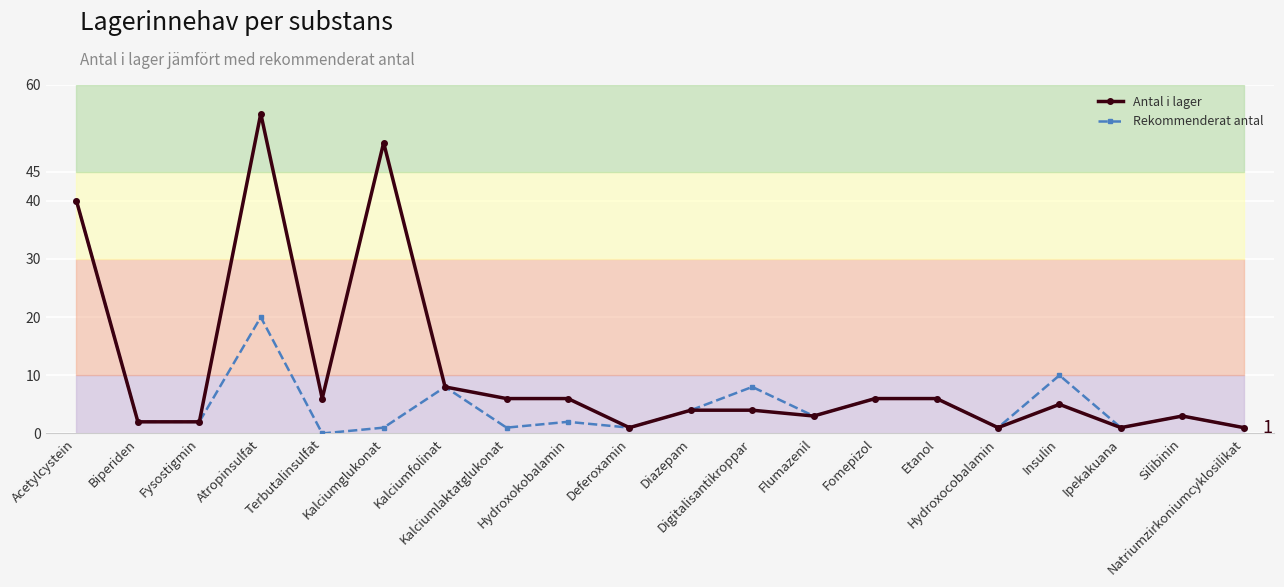

Where is Antal i lager nearest to the value 28?

Acetylcystein